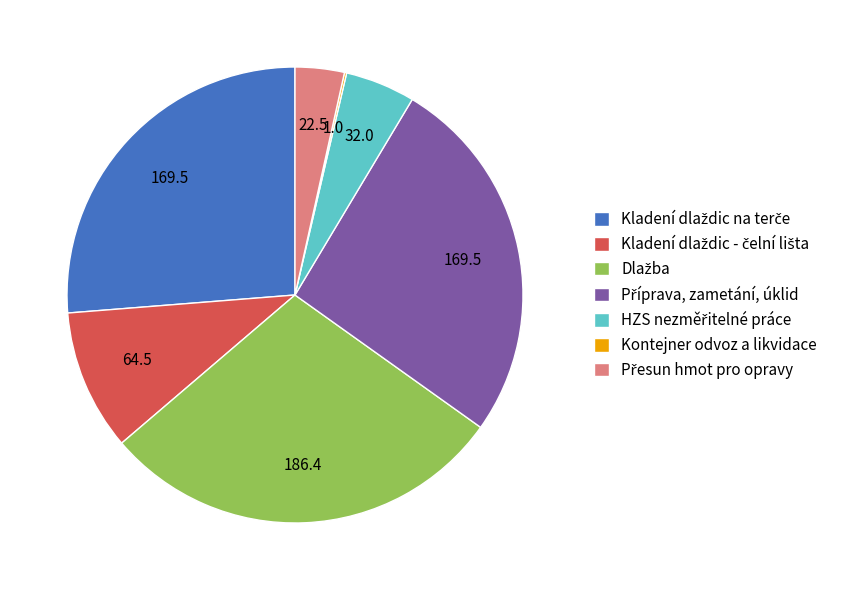

Is there a majority slice in this chart?

No